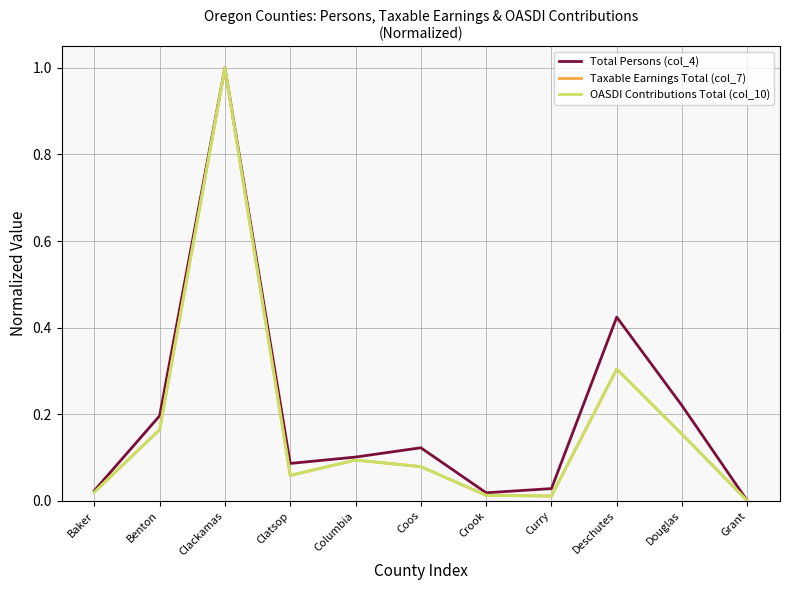

Between Benton and Grant, which series saw the biggest shift?

Total Persons (col_4)